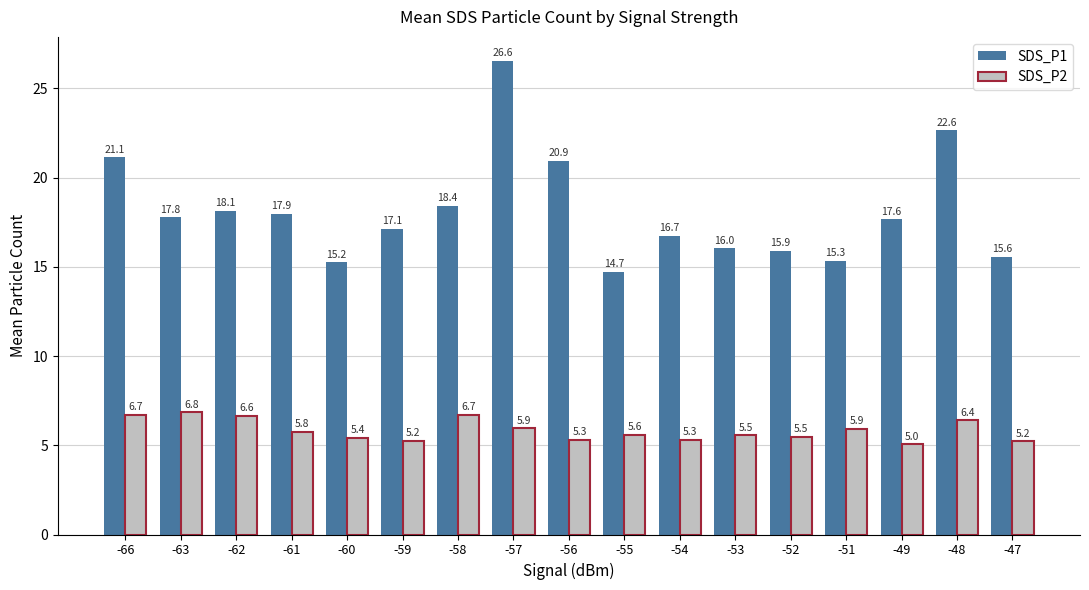

Rank the series at -53 from lowest to highest value.

SDS_P2, SDS_P1